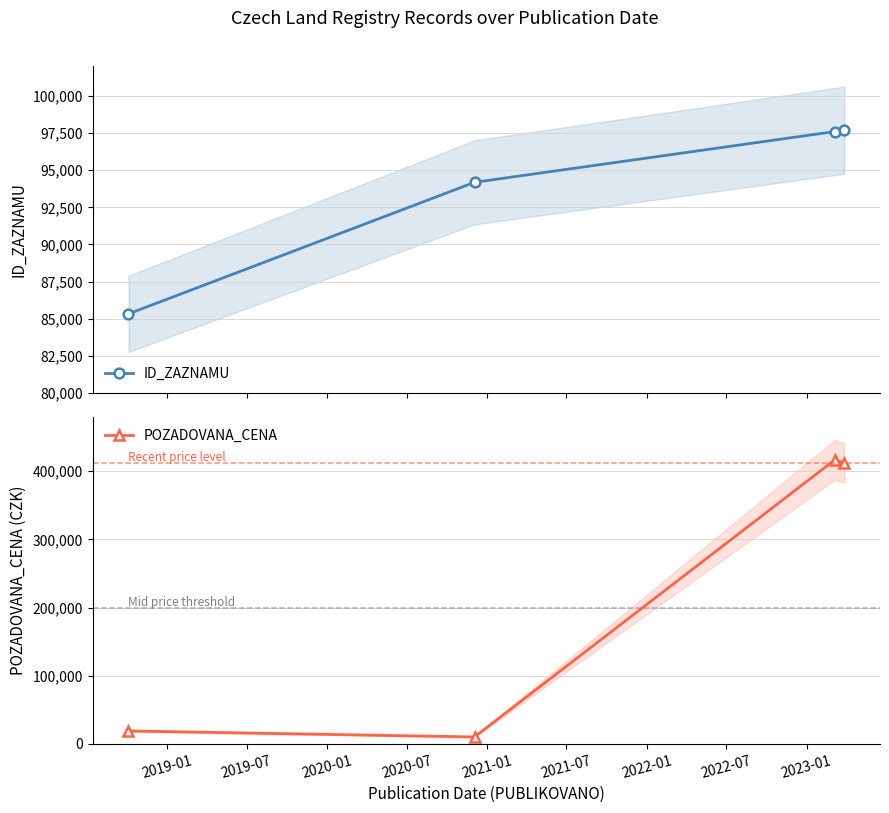

Which series has the largest range (max minus min)?

POZADOVANA_CENA